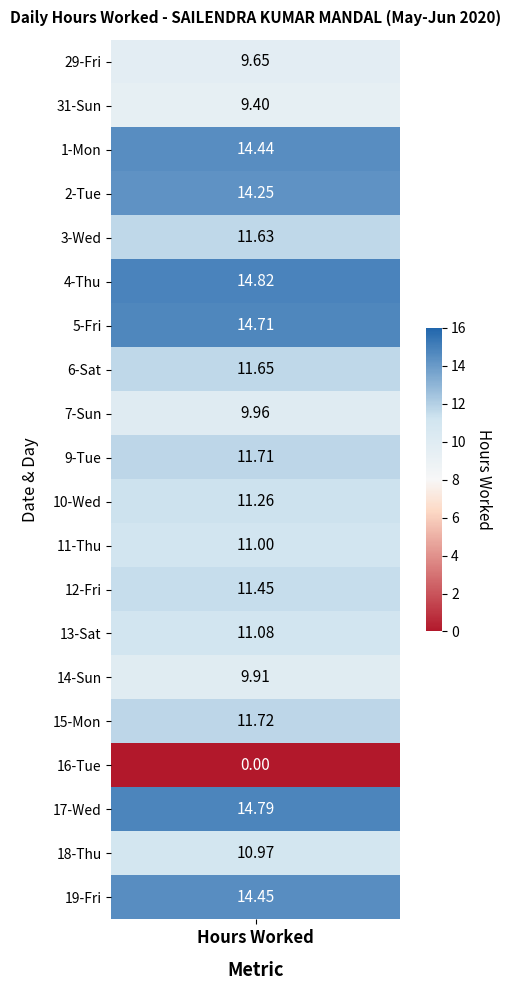

Where is 12 nearest to the value 5?

1